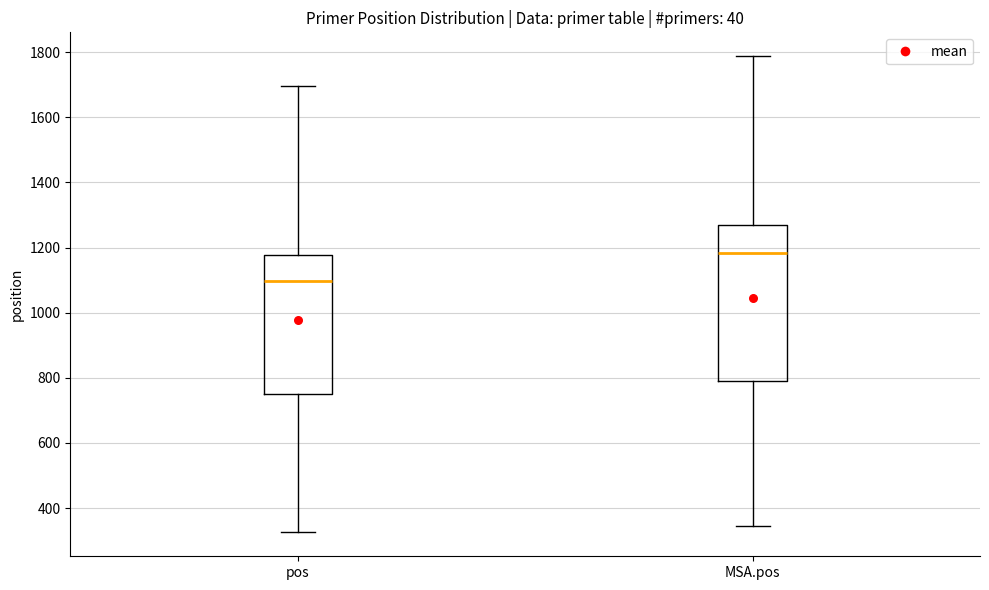

Reading left to right, read every box against the y-axis: the position of its median line, the range the box covers, and the ends of its whiskers. The values are not printed on the chart, so give them approximately, as read against the axis.

pos: median 1100, box 760 to 1180, whiskers 320 to 1700
MSA.pos: median 1180, box 780 to 1260, whiskers 340 to 1780